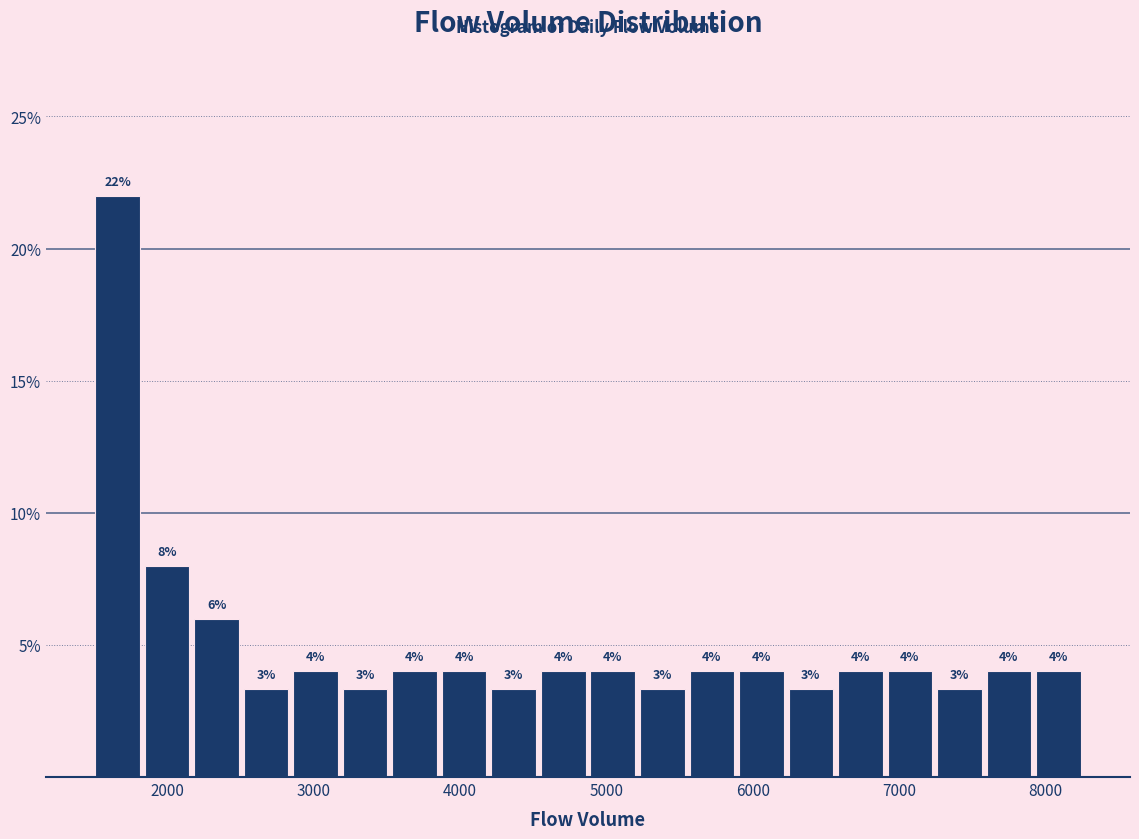

Read against the x-axis, roughly where is the centre of the tallest bar?

1700